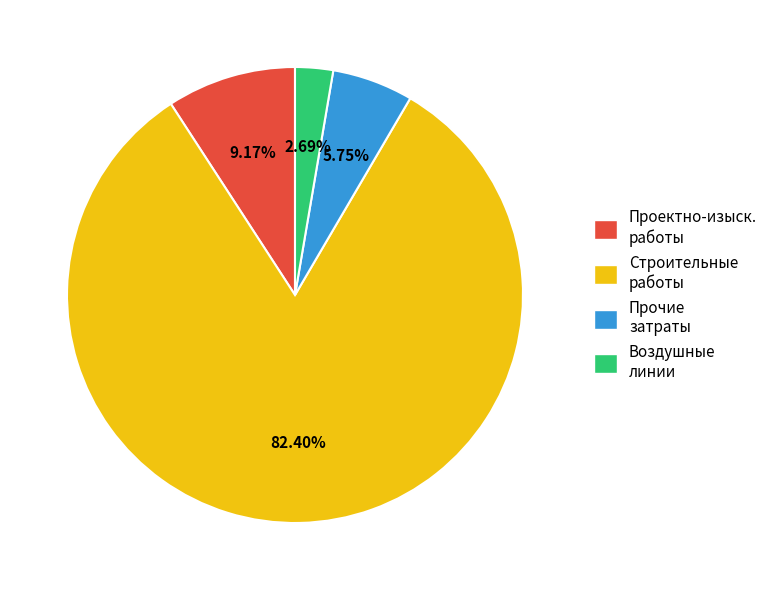

Does any single category account for the majority?

Yes